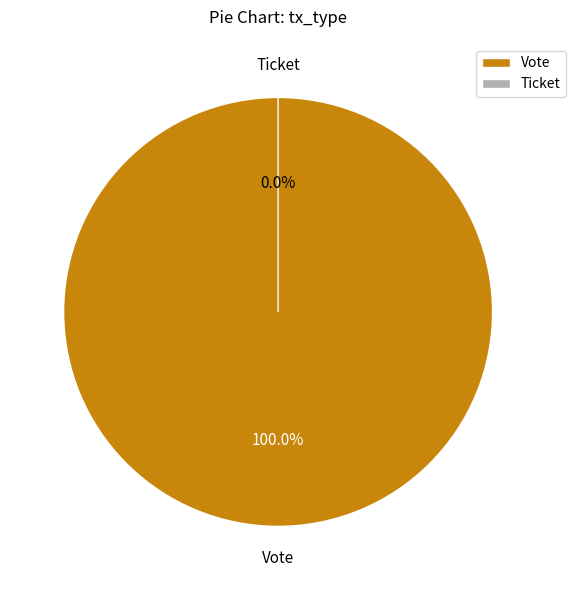

How many slices are in this pie chart?

2